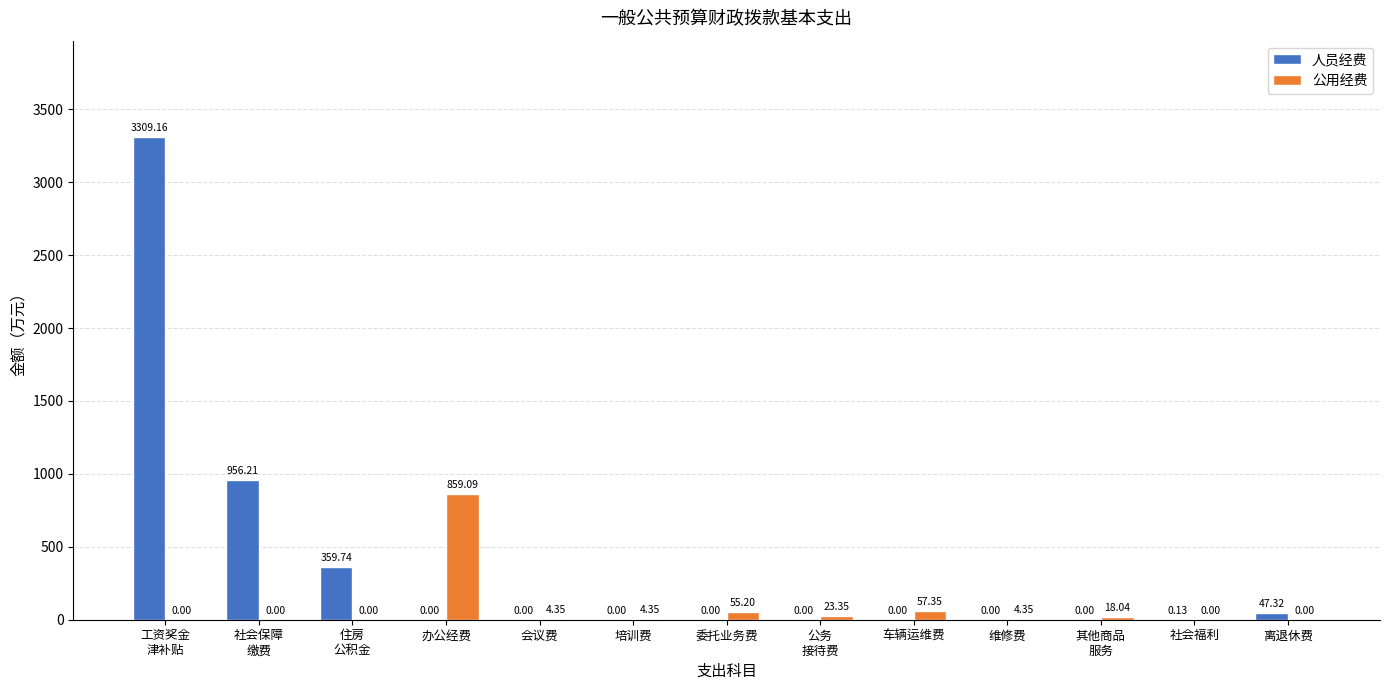

Which series has the largest total across all categories?

人员经费